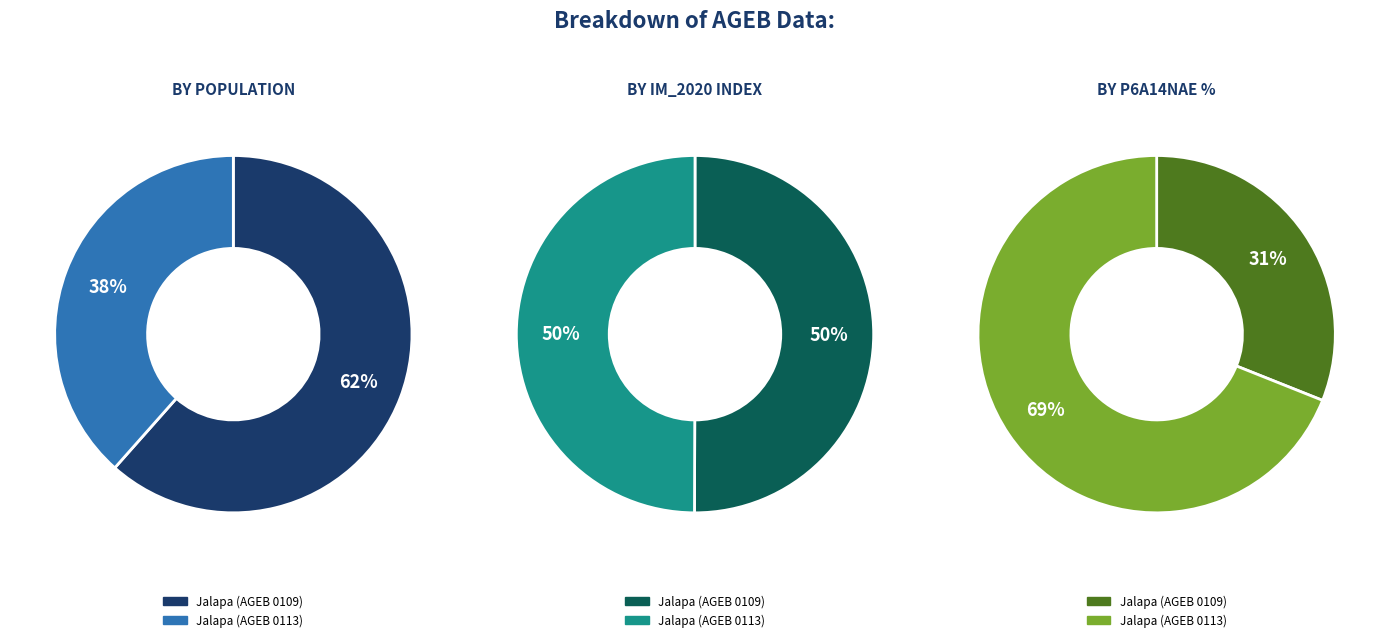

Is 2700900010113 the majority of the pie?

No